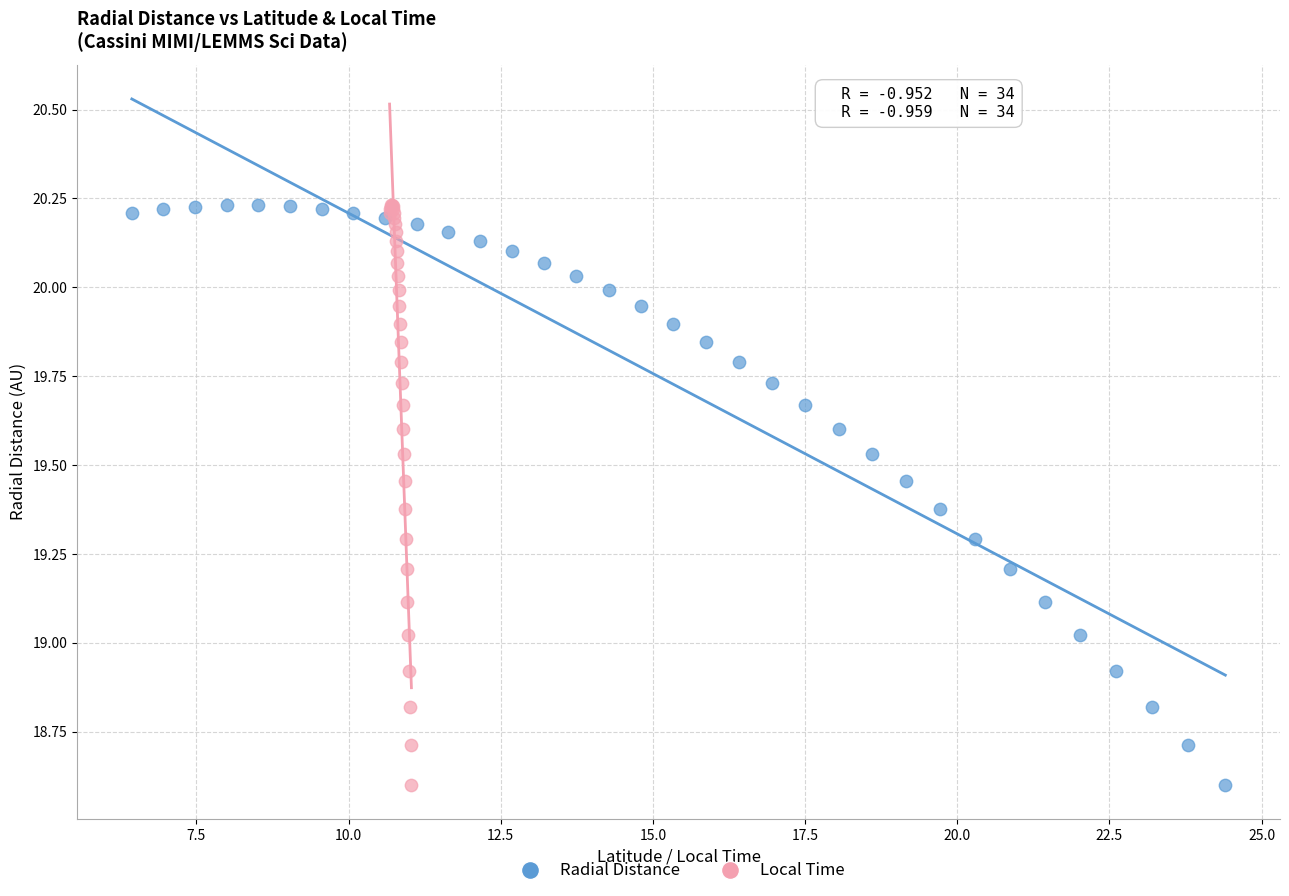

What are all the series names shown in the legend?

Radial Distance, Local Time